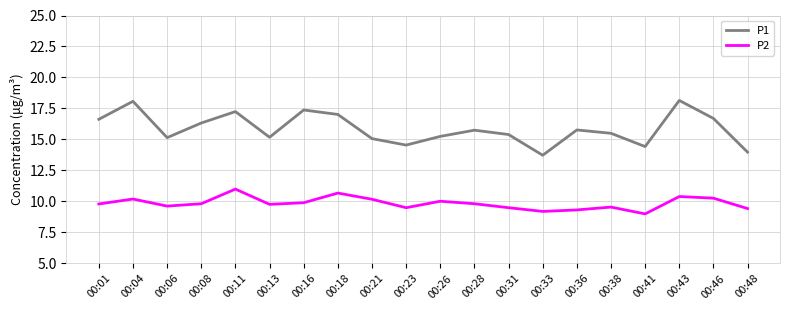

Does the chart display data point markers on the line(s)?

No